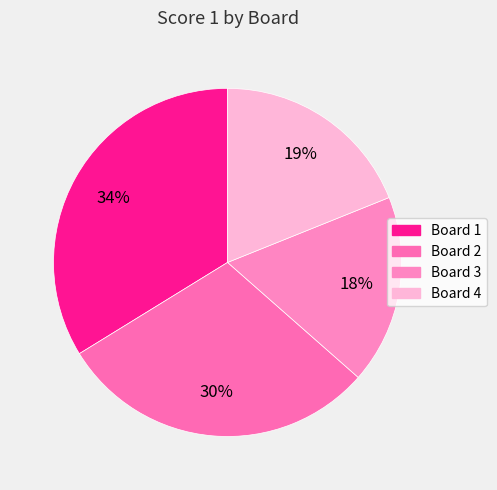

What portion of the pie excludes Board 4?

81.1%